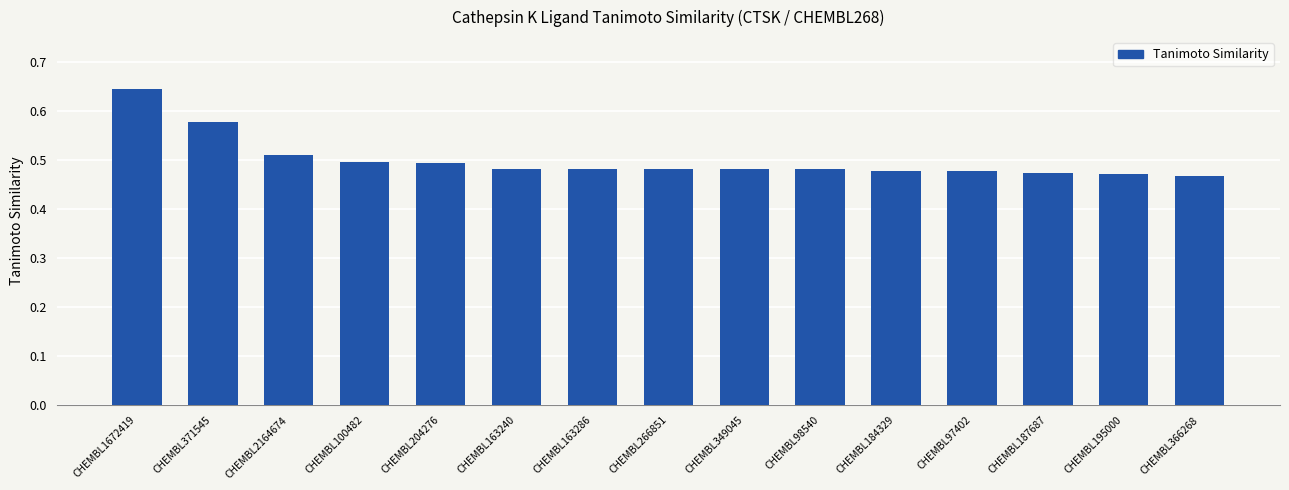

The value at CHEMBL184329 is 0.5. True or false?

True